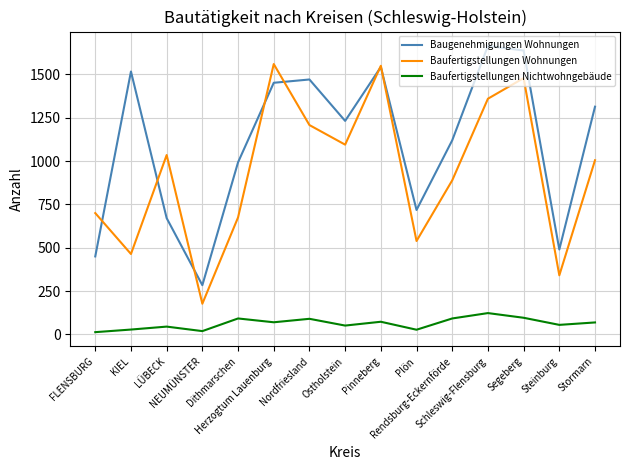

What is the spread (max minus min) of values at Herzogtum Lauenburg?

1490